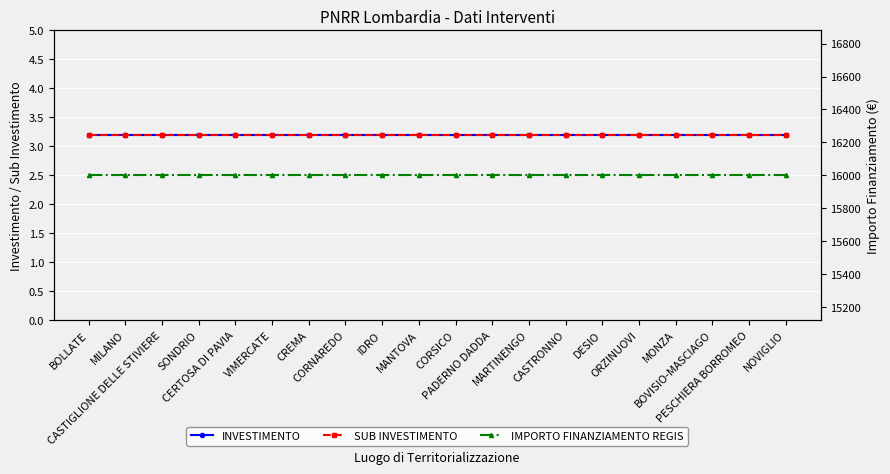

Is the value of IMPORTO FINANZIAMENTO REGIS at CREMA greater than the value of INVESTIMENTO at DESIO?

Yes